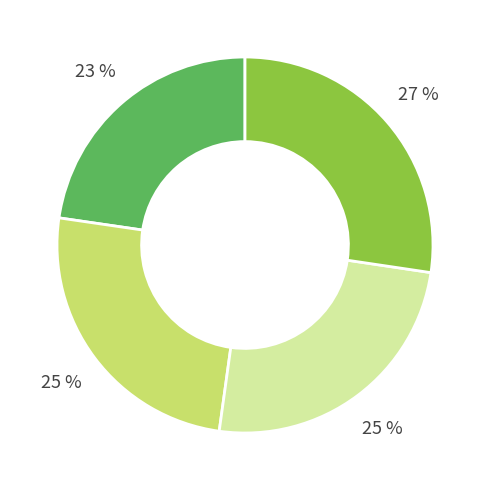

Does any single category account for the majority?

No